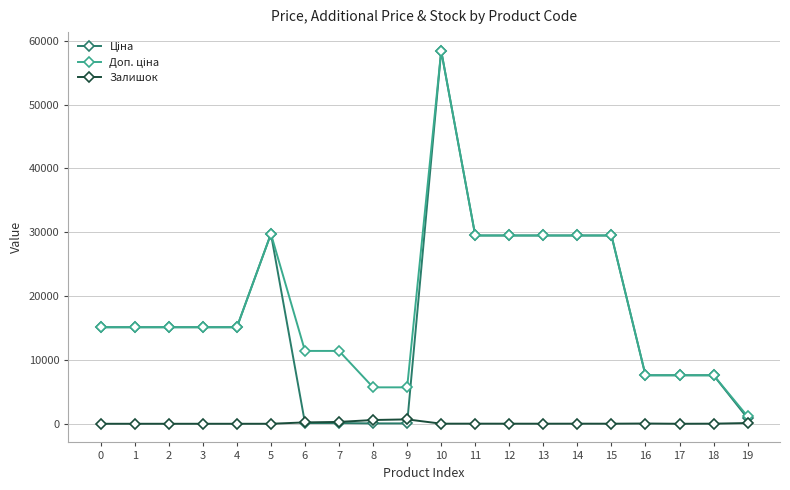

How many lines are shown in the chart?

3